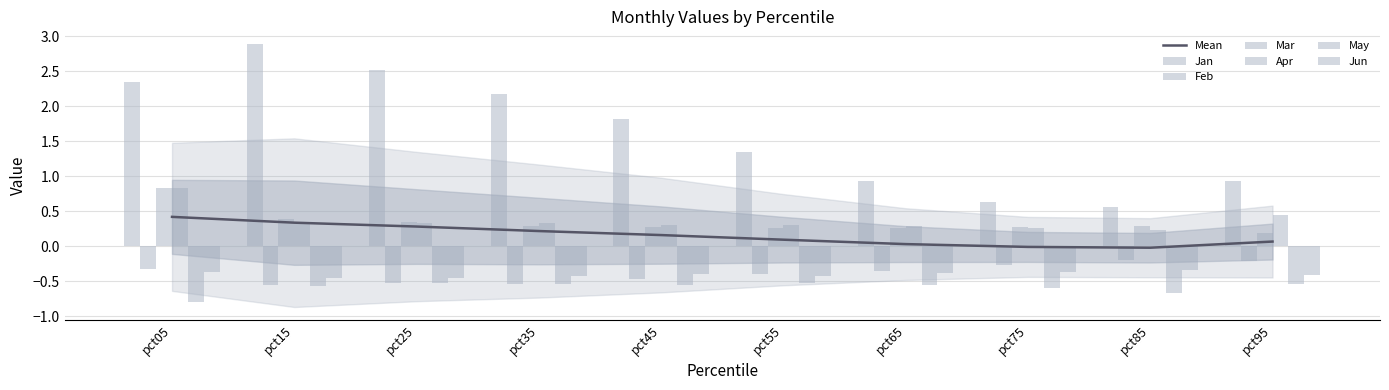

What is the minimum value shown in the chart?

-0.8